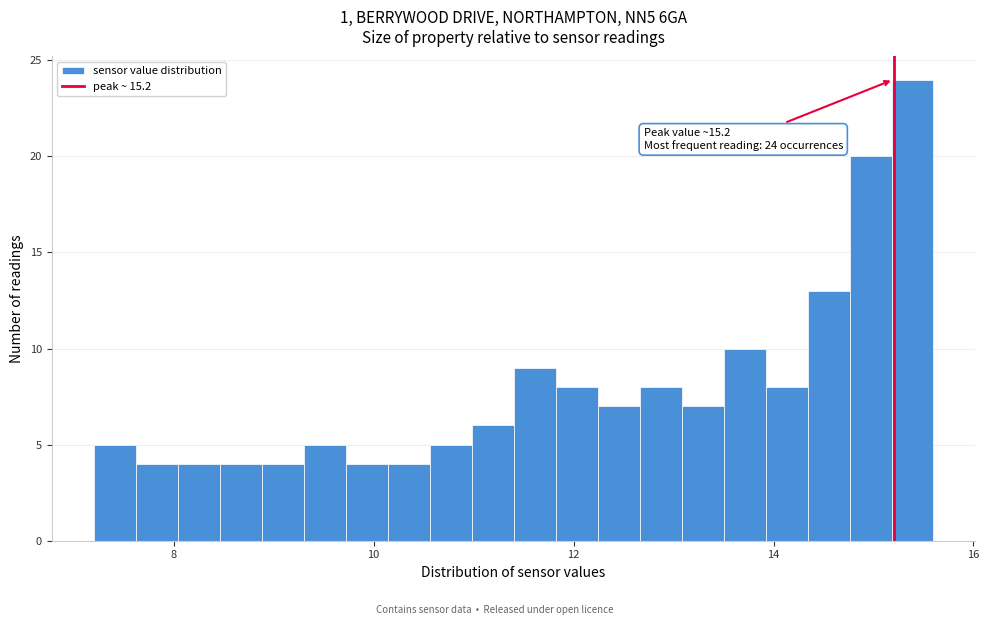

Around what value on the x-axis is the tallest bar? Give the approximate position of its centre, as read against the axis.

15.4